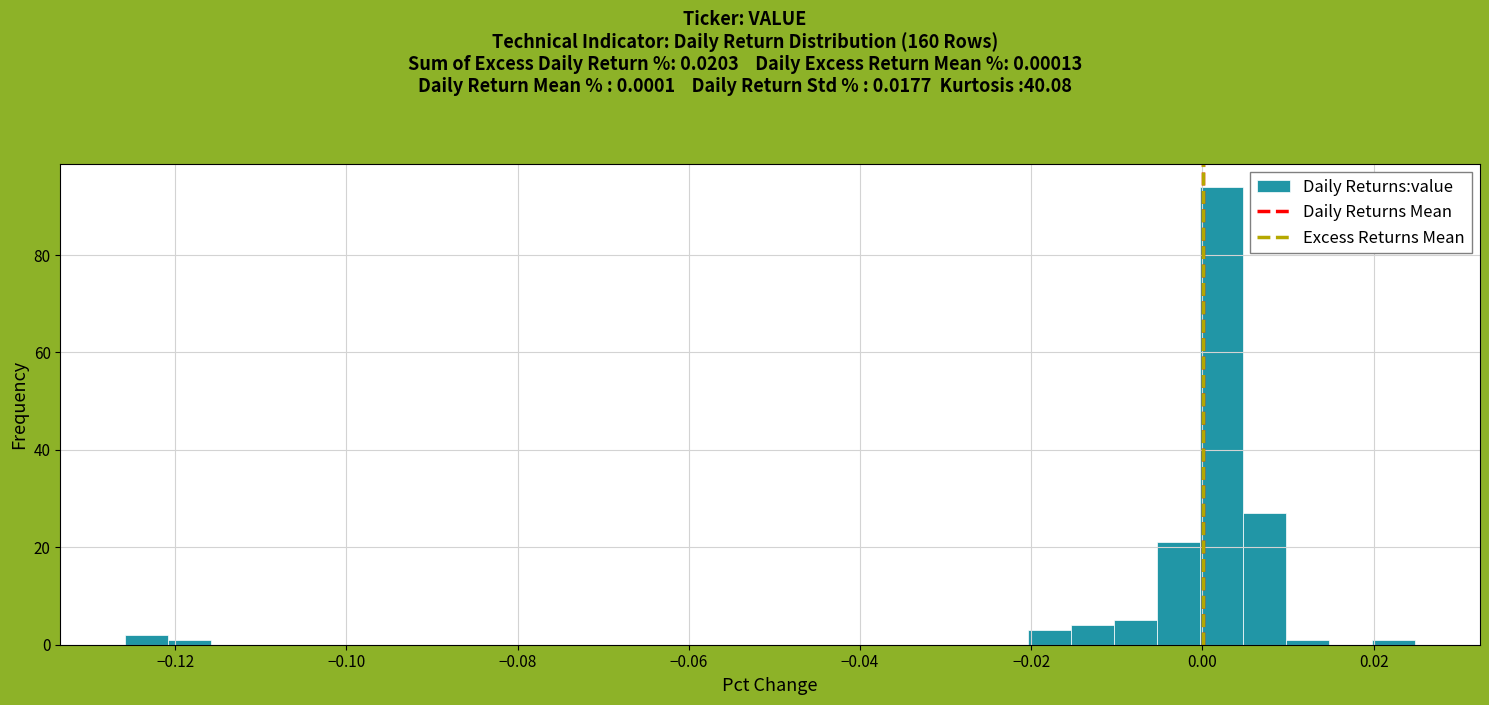

Around what value on the x-axis is the tallest bar? Give the approximate position of its centre, as read against the axis.

0.002